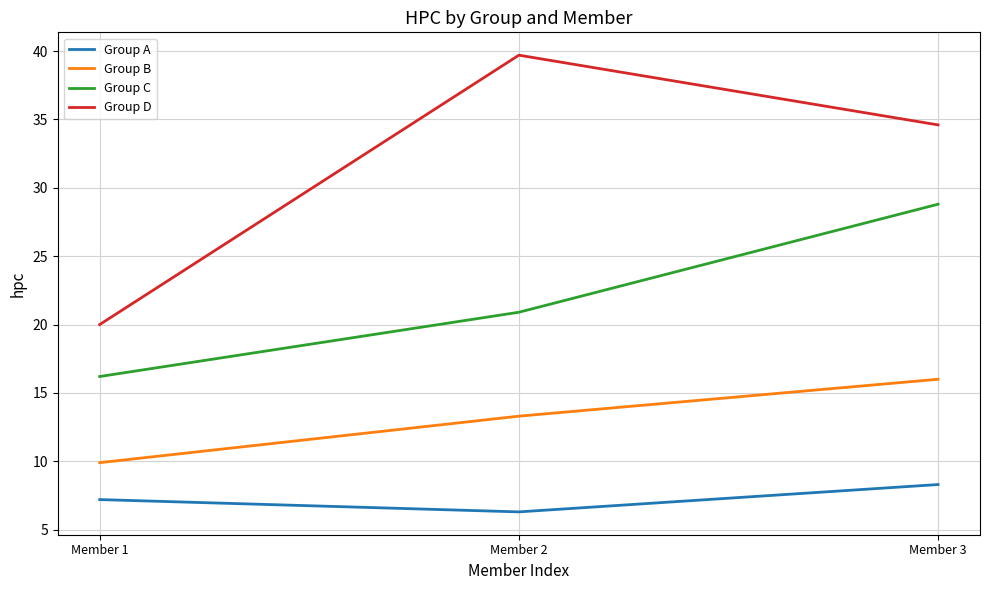

Reading right to left, what are all the values shown in this chart?

Group A: 8.3	6.3	7.2
Group B: 16.0	13.3	9.9
Group C: 28.8	20.9	16.2
Group D: 34.6	39.7	20.0